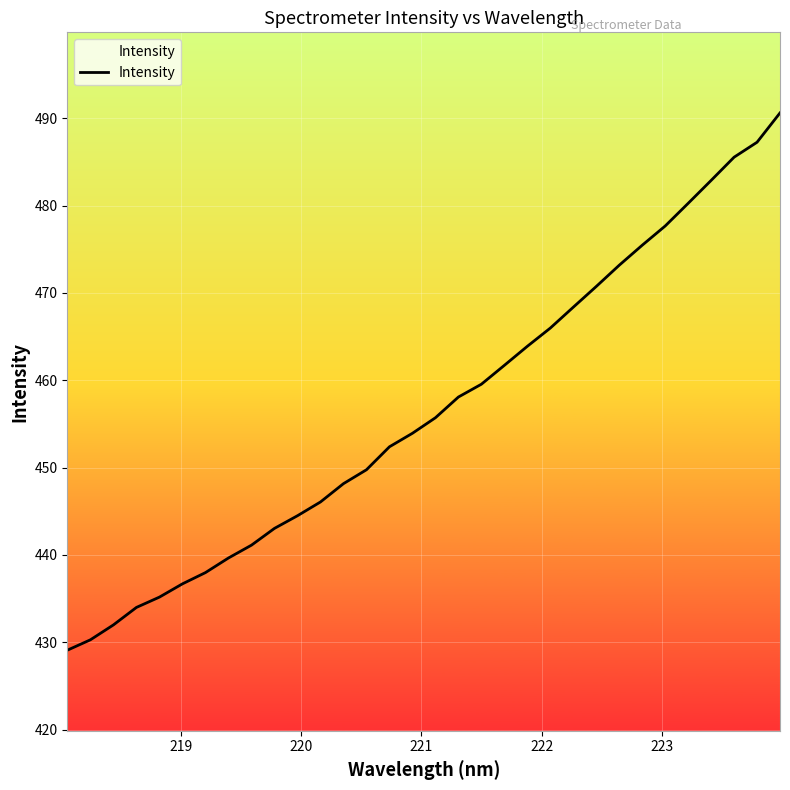

What is the greatest value displayed?

490.6